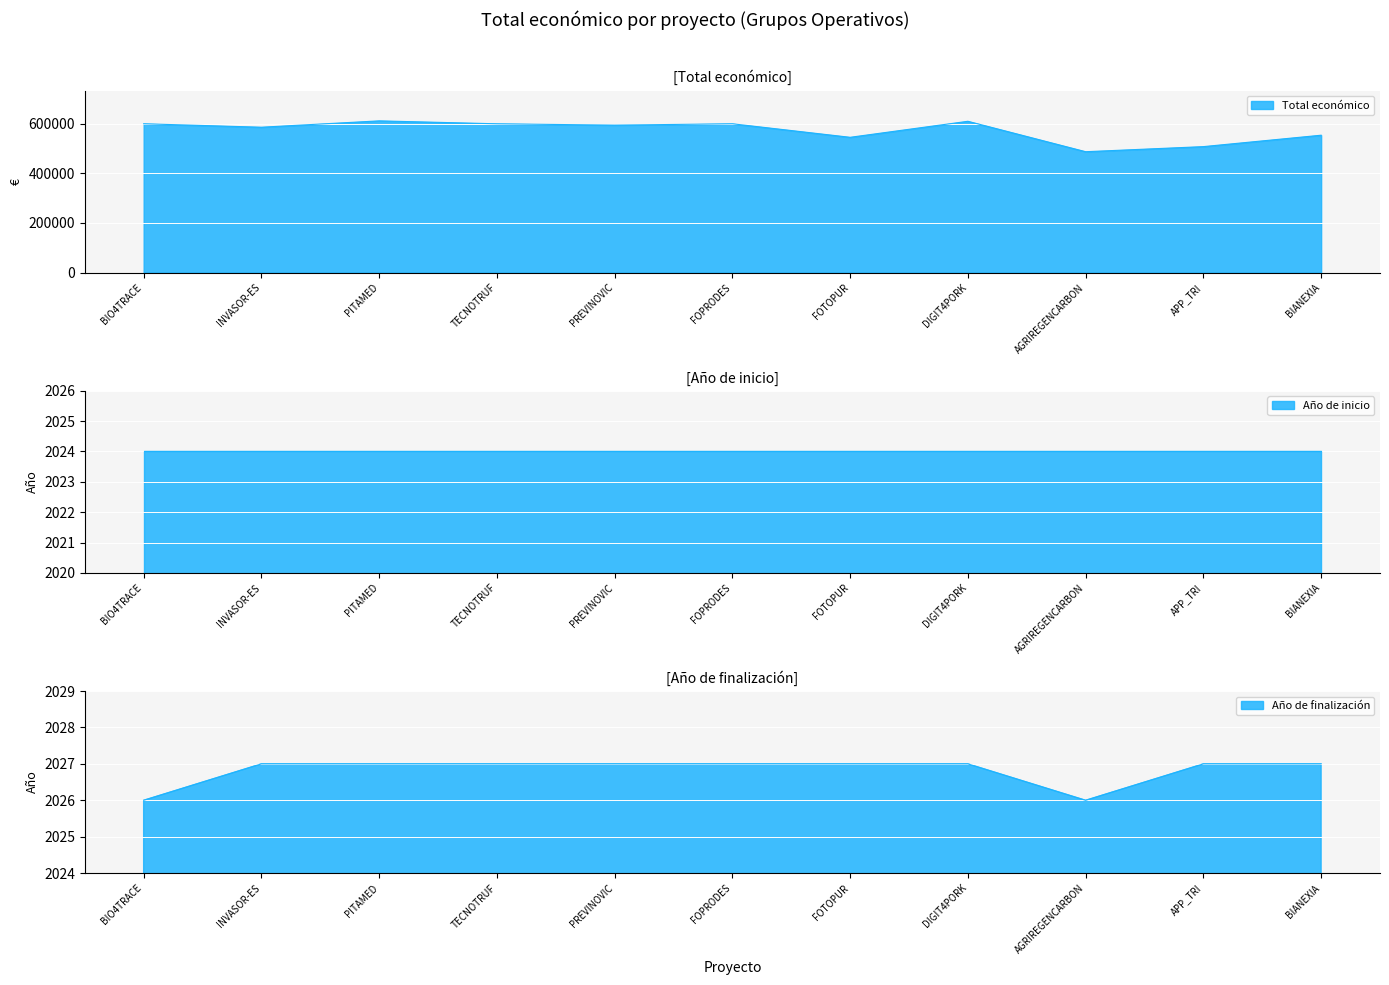

Is it true that the value at BIANEXIA is 553196?

True